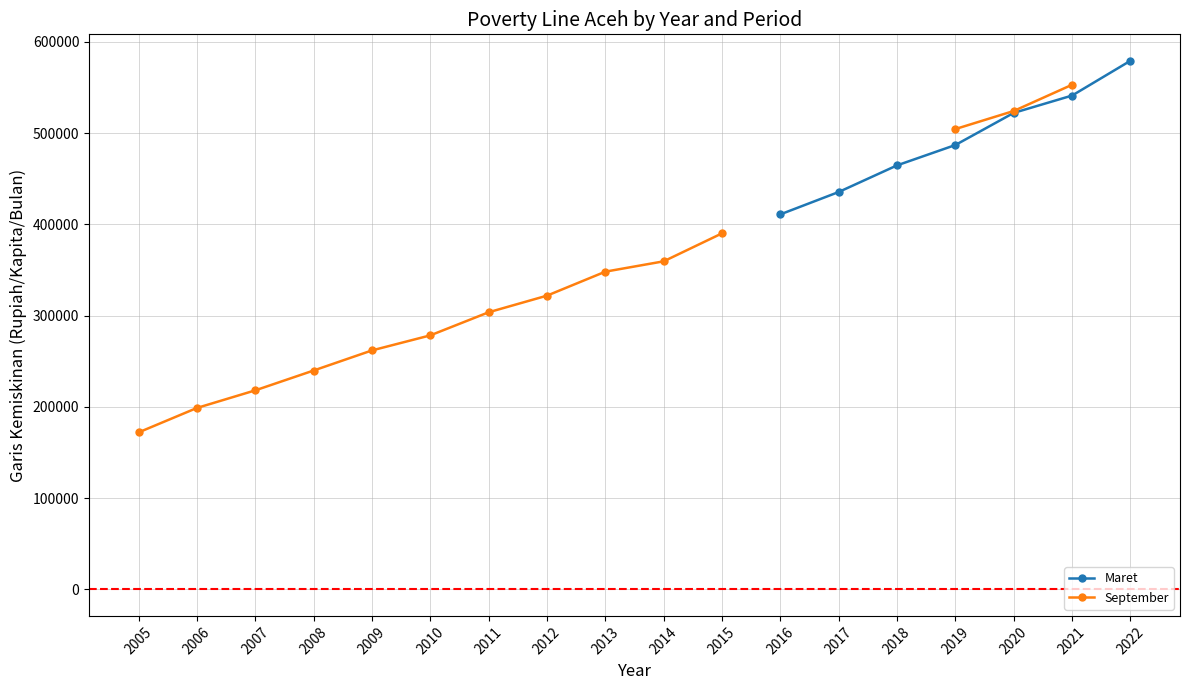

Which series has the largest range (max minus min)?

September